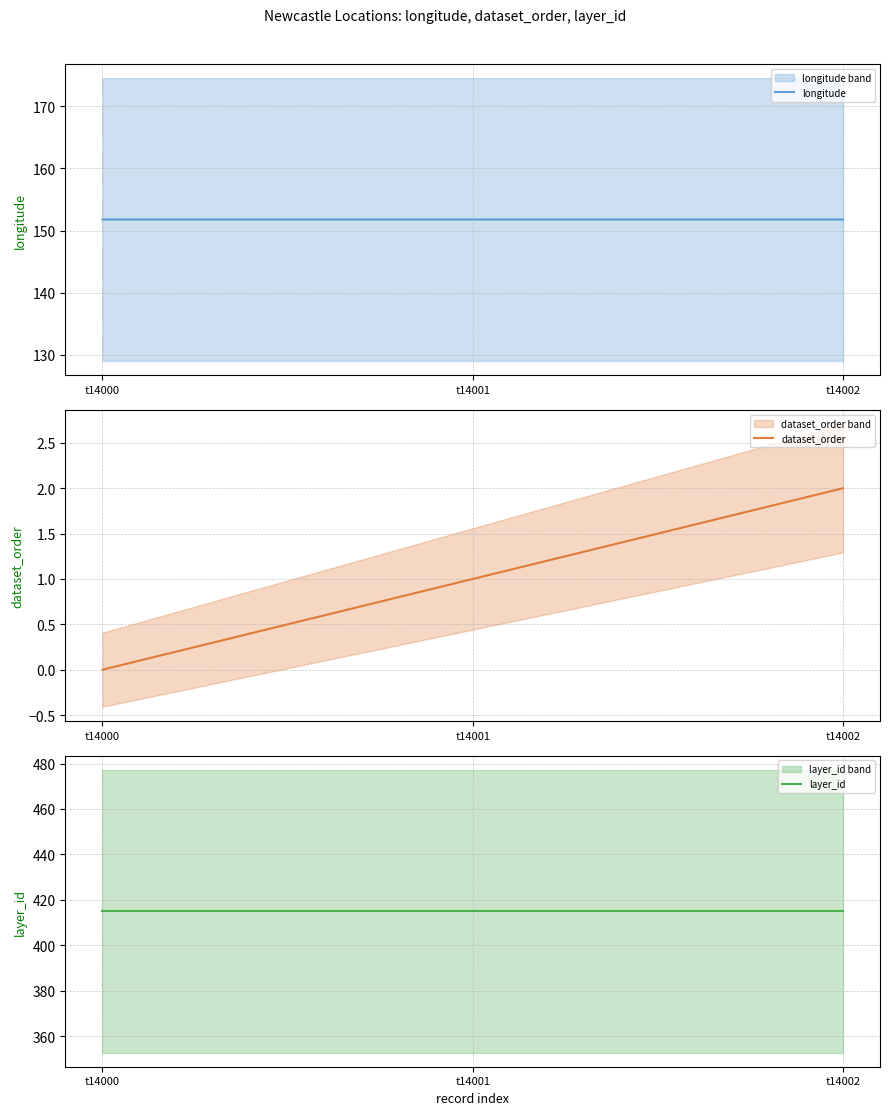

Reading right to left, extract all data points from this chart.

longitude: 151.8	151.8	151.8
dataset_order: 2.0	1.0	0.0
layer_id: 415.0	415.0	415.0